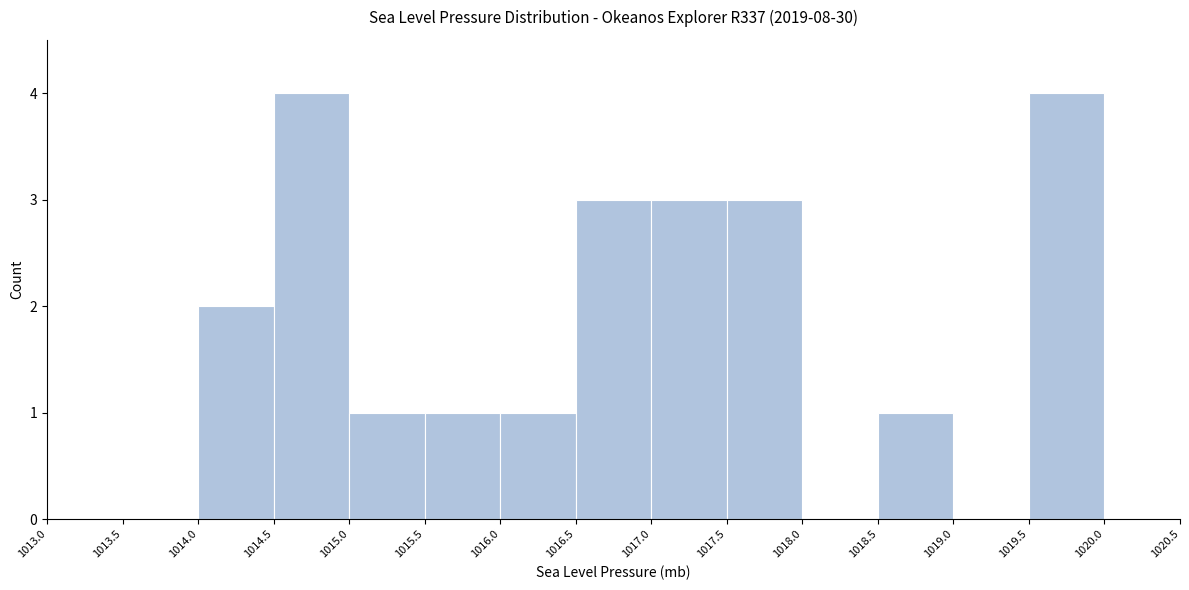

What is the height of the bar covering 1016.5 to 1017.0 on the x-axis? The values are not printed on the chart, so give them approximately, as read against the axis.

3